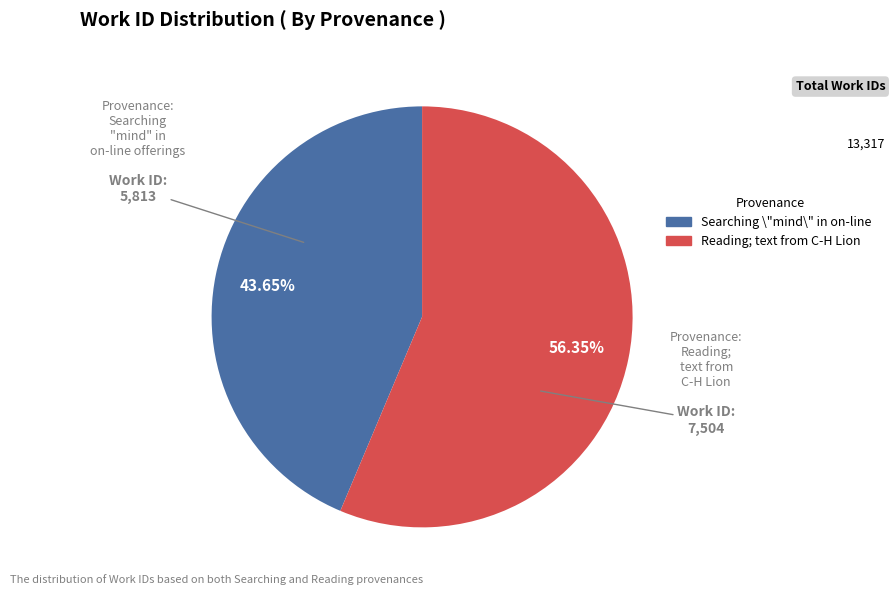

Is there any slice that represents more than half of the pie?

Yes